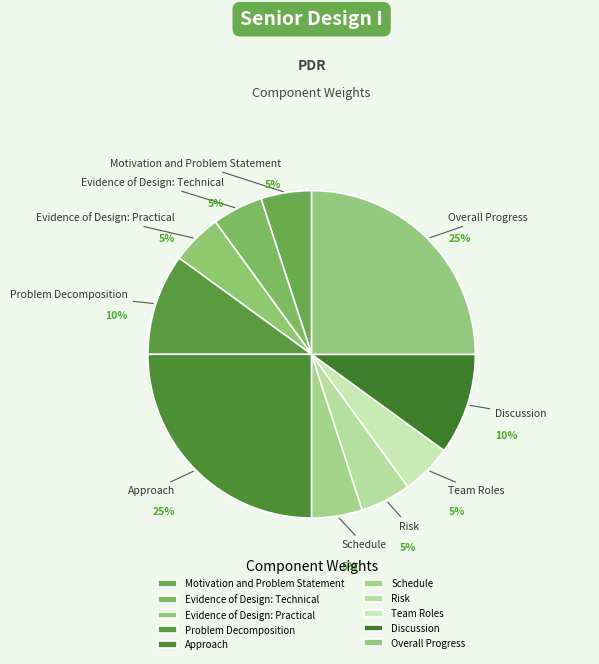

Does any single category account for the majority?

No